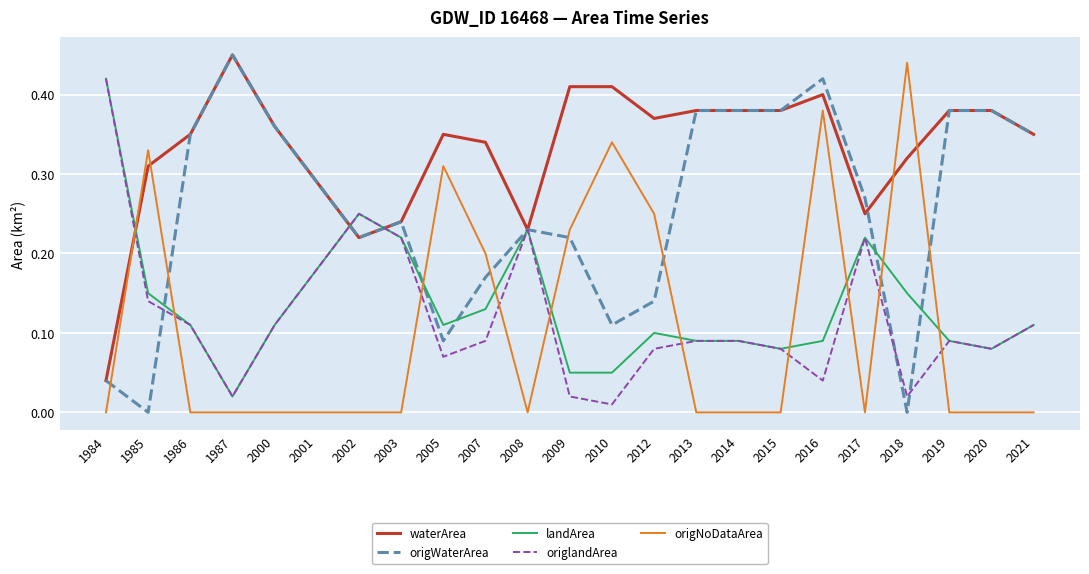

How many lines are shown in the chart?

5